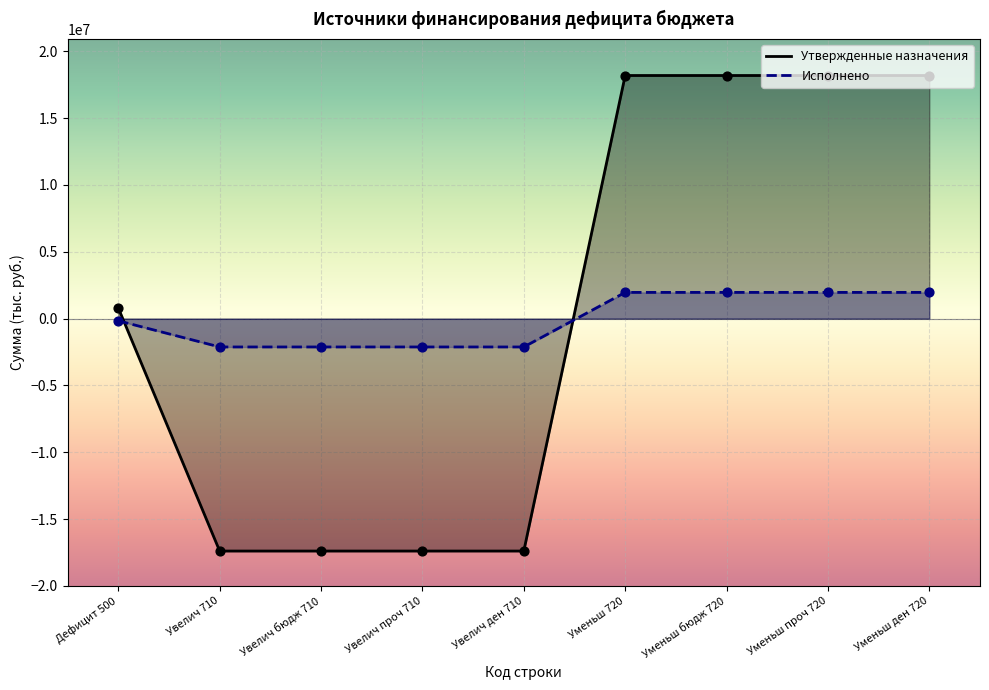

At how many categories does at least one series exceed 1127788?

4